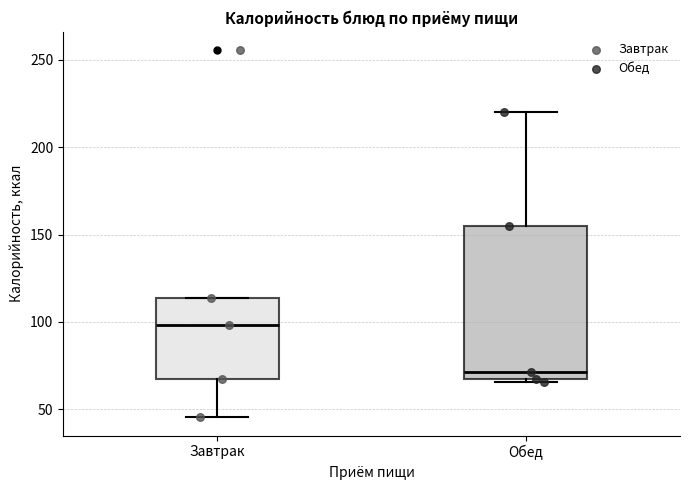

Reading left to right, read every box against the y-axis: the position of its median line, the range the box covers, and the ends of its whiskers. The values are not printed on the chart, so give them approximately, as read against the axis.

Завтрак: median 100, box 65 to 115, whiskers 45 to 115
Обед: median 70, box 65 to 155, whiskers 65 to 220